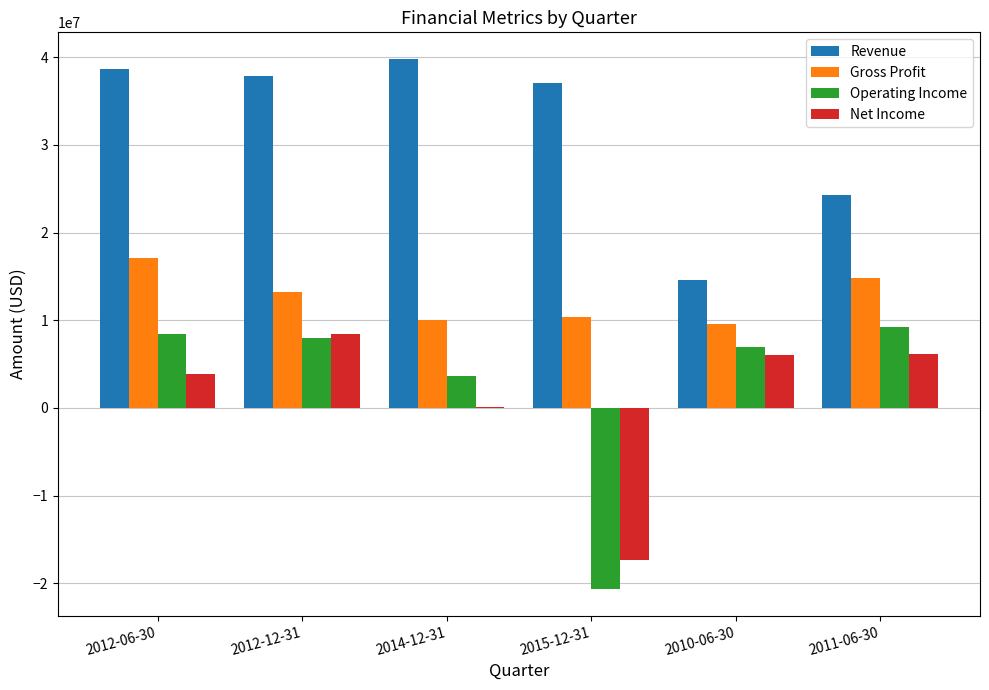

What is the sum of all Gross Profit values?

75181000